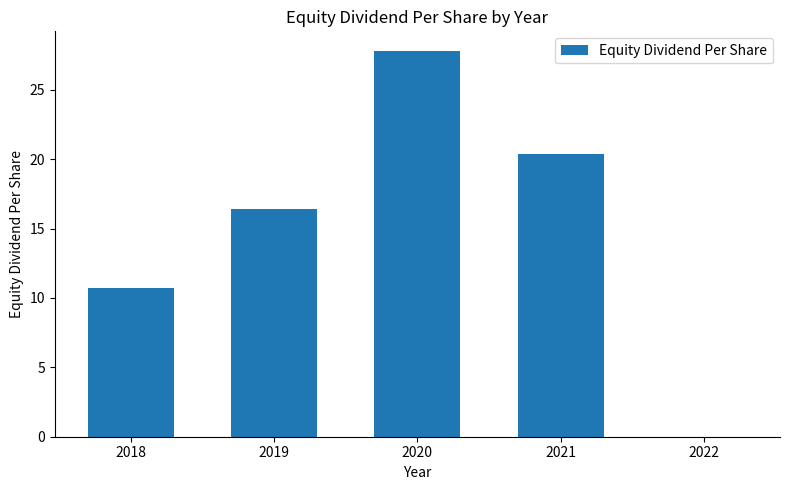

Reading left to right, what are all the values shown in this chart?

2018=10.7	2019=16.4	2020=27.8	2021=20.4	2022=0.0